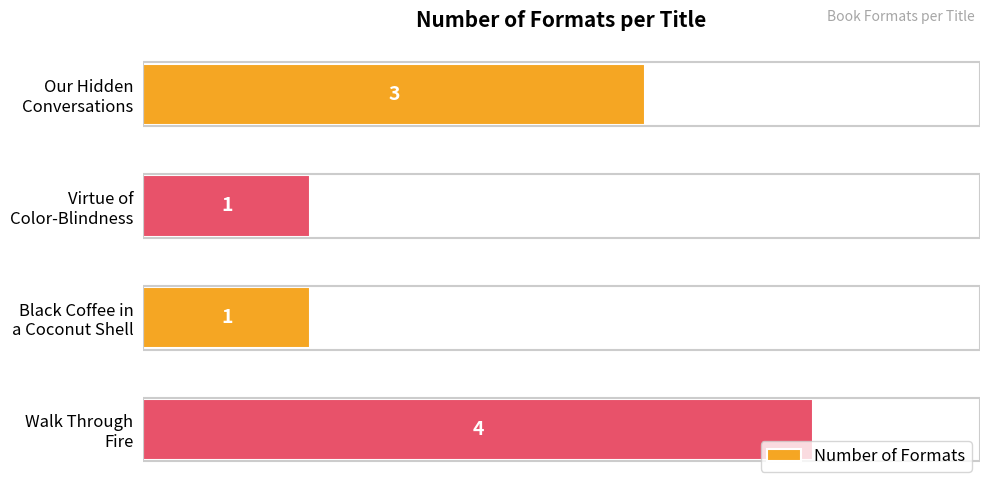

How many values are between 1 and 4?

4